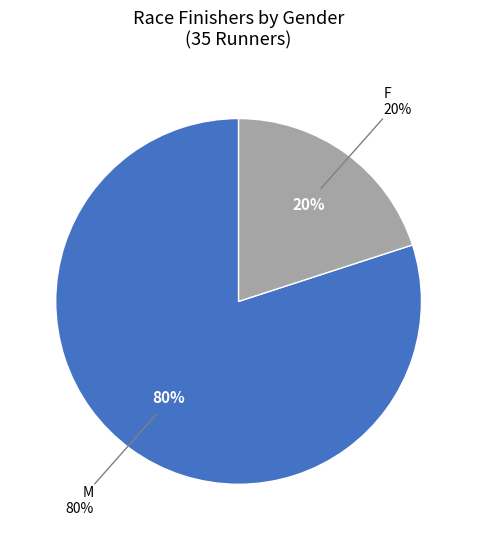

What is the change in value from M to F?

-21